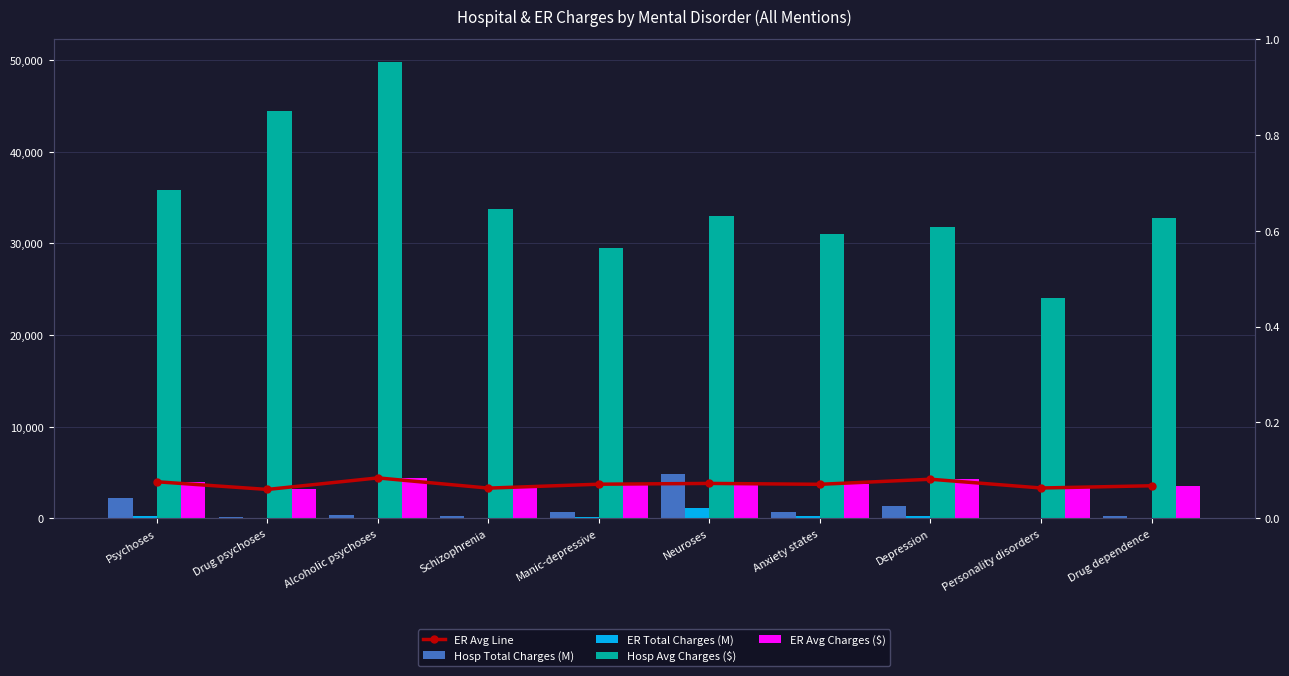

The Hosp Total Charges (M) series shows 651.8 at Manic-depressive. True or false?

True